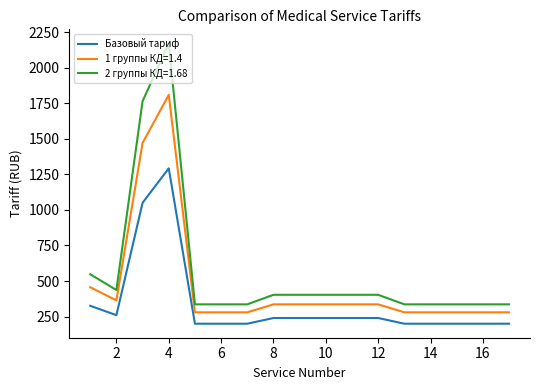

What is the smallest value displayed?

200.0